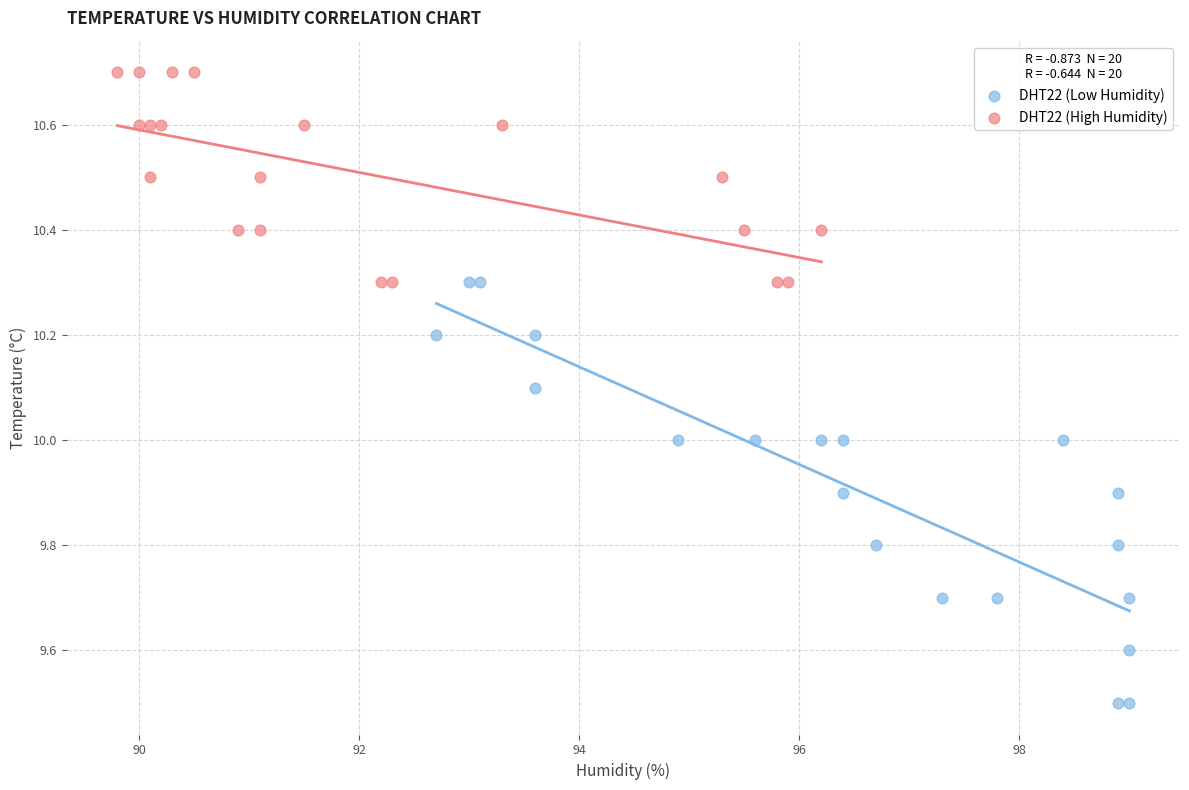

Which series contains the highest Y value?

DHT22 (High Humidity)